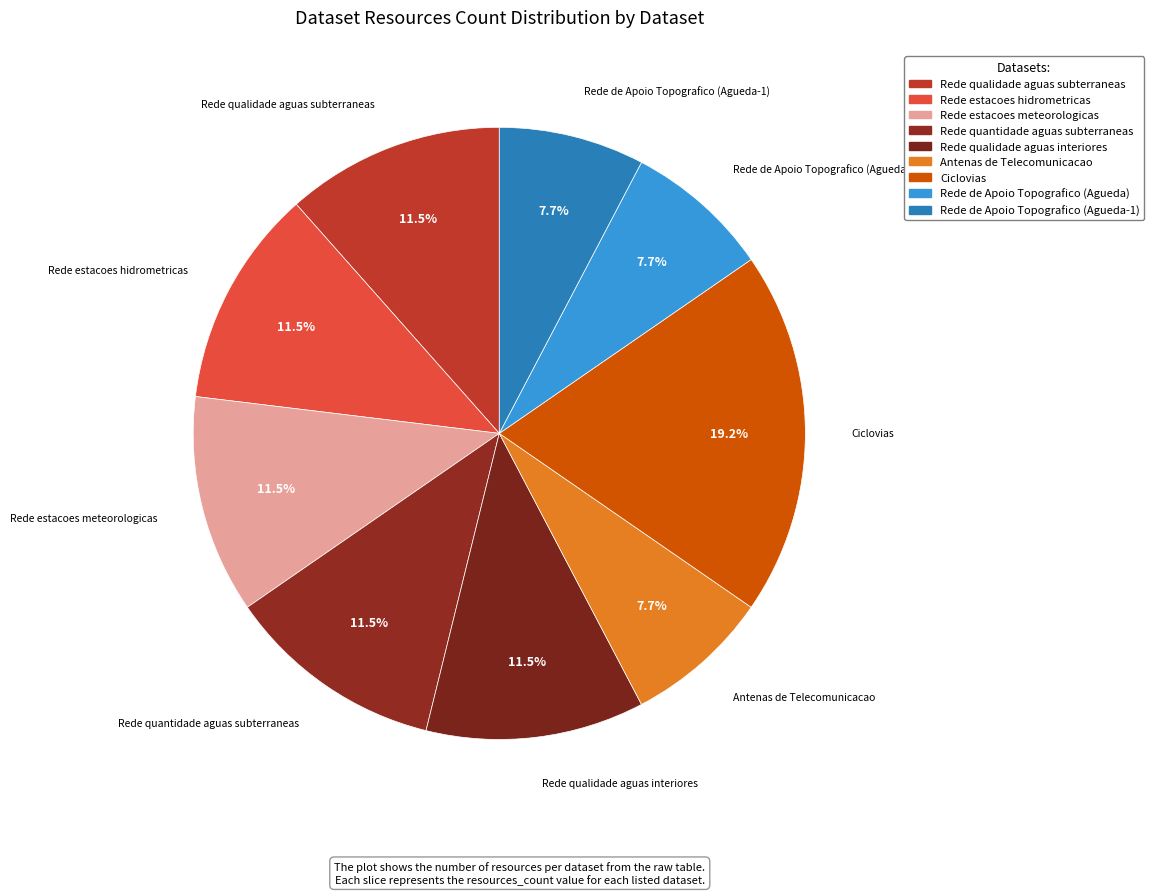

Between Rede qualidade aguas subterraneas and Rede estacoes hidrometricas, which is larger?

Rede qualidade aguas subterraneas